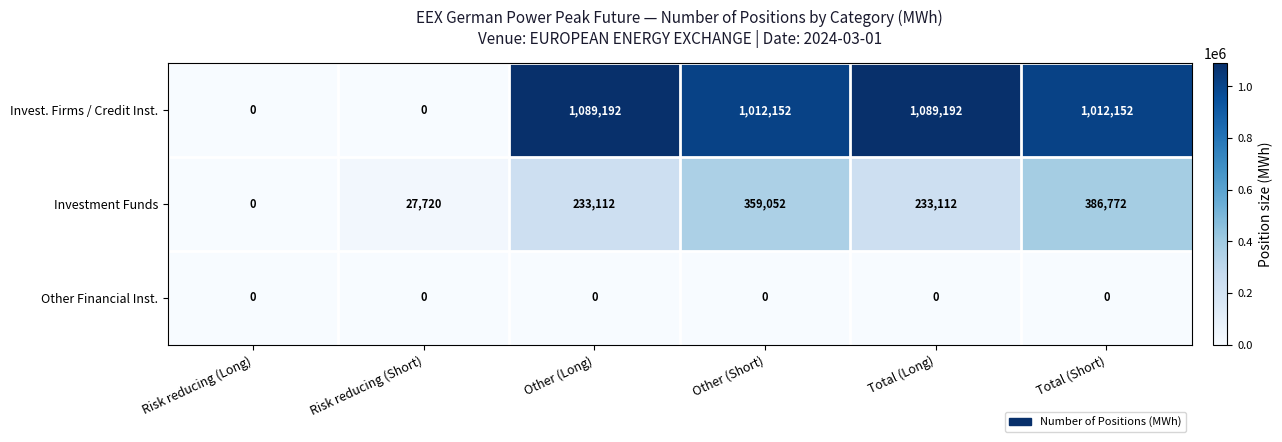

Count the number of data series in this chart.

3